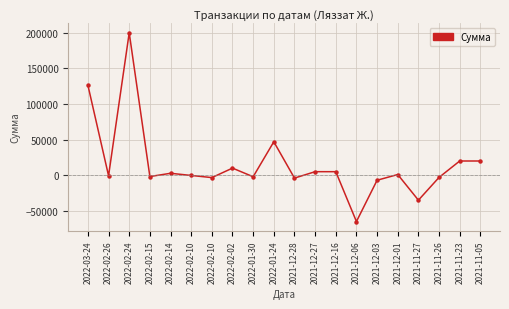

What is the greatest value displayed?

200000